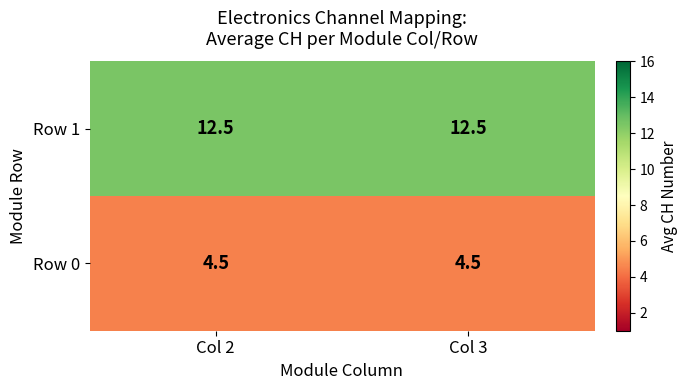

True or false: Row 0 has a value of 4.5 at Col 3.

True